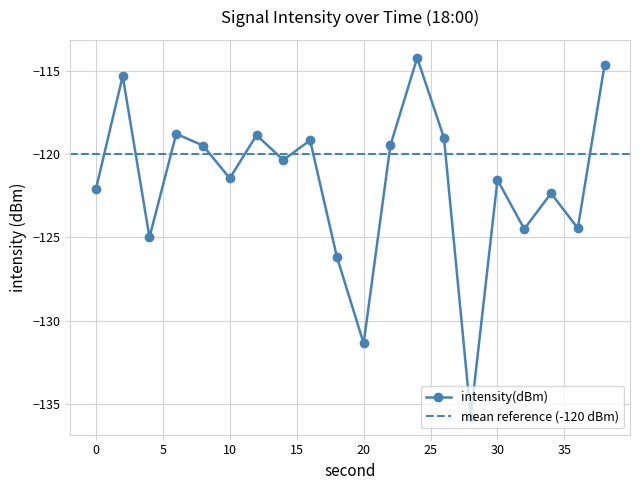

True or false: the data shows -135.8 at 28.

True